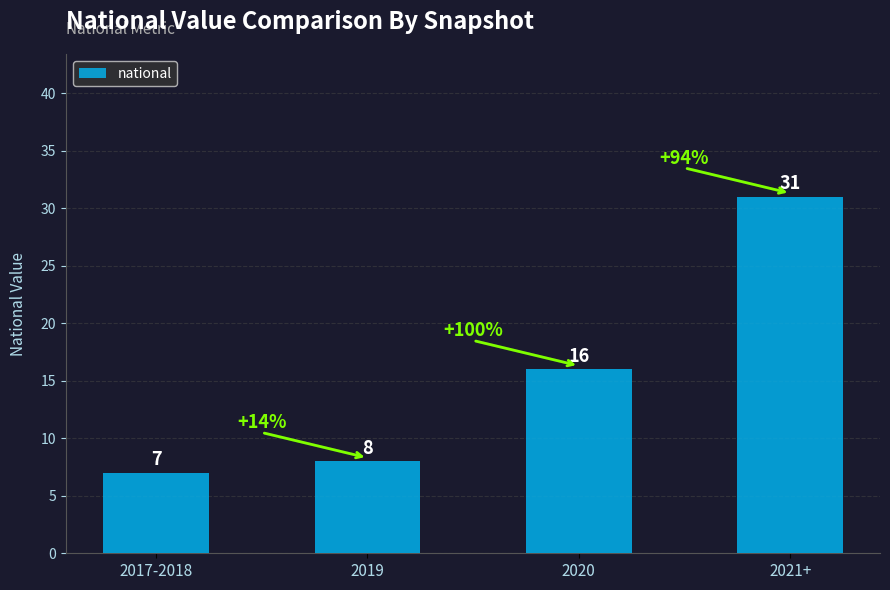

At which category does the chart reach its peak across all series?

2021+